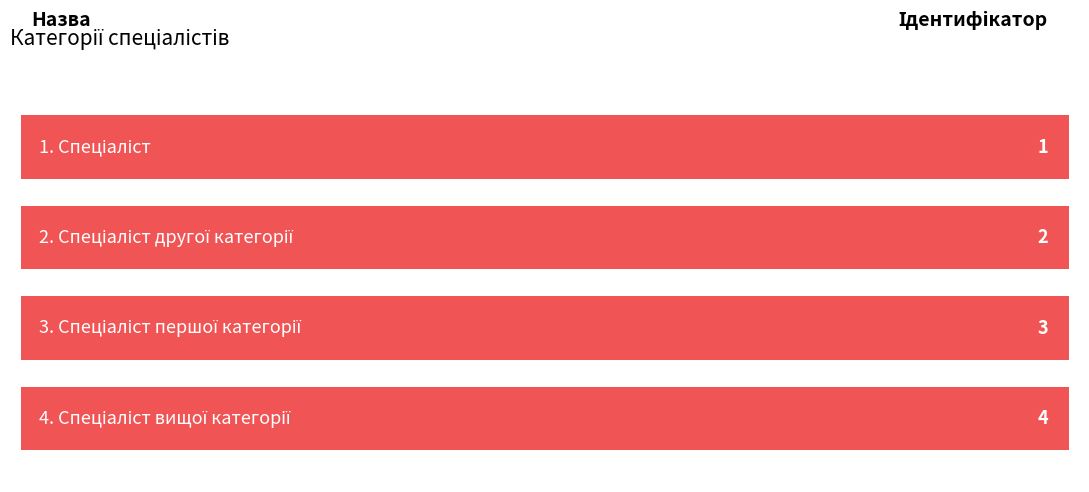

Reading left to right, extract all data points from this chart.

Спеціаліст=1	Спеціаліст другої категорії=2	Спеціаліст першої категорії=3	Спеціаліст вищої категорії=4